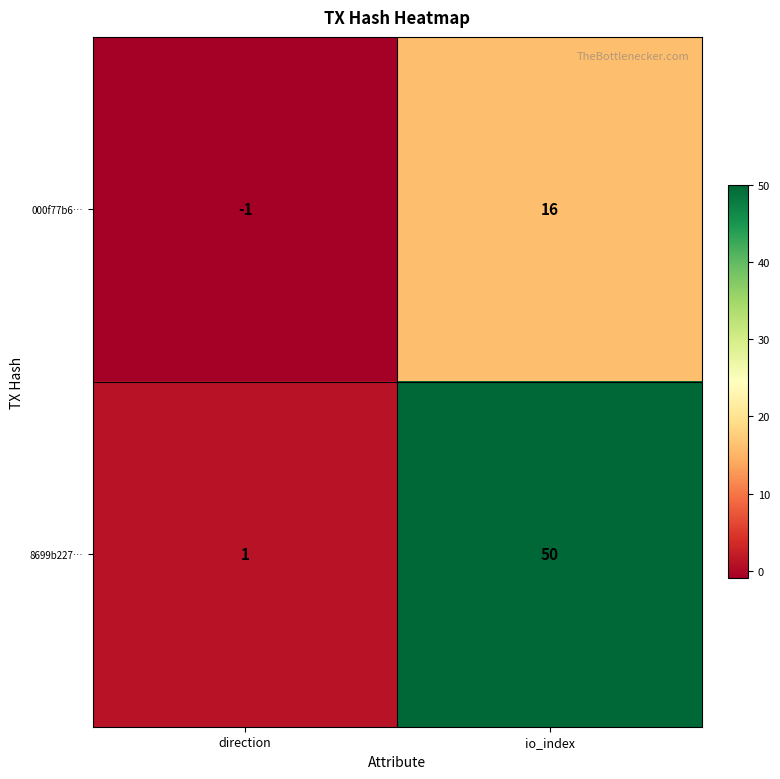

Which series has the largest total across all categories?

8699b227…